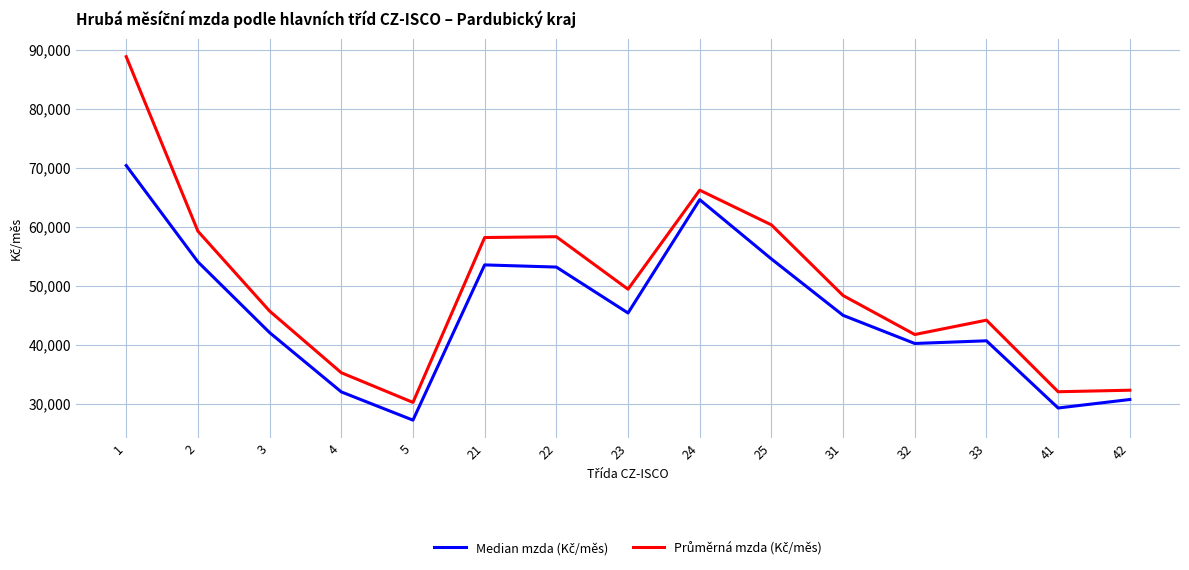

What is the minimum value shown in the chart?

27294.5